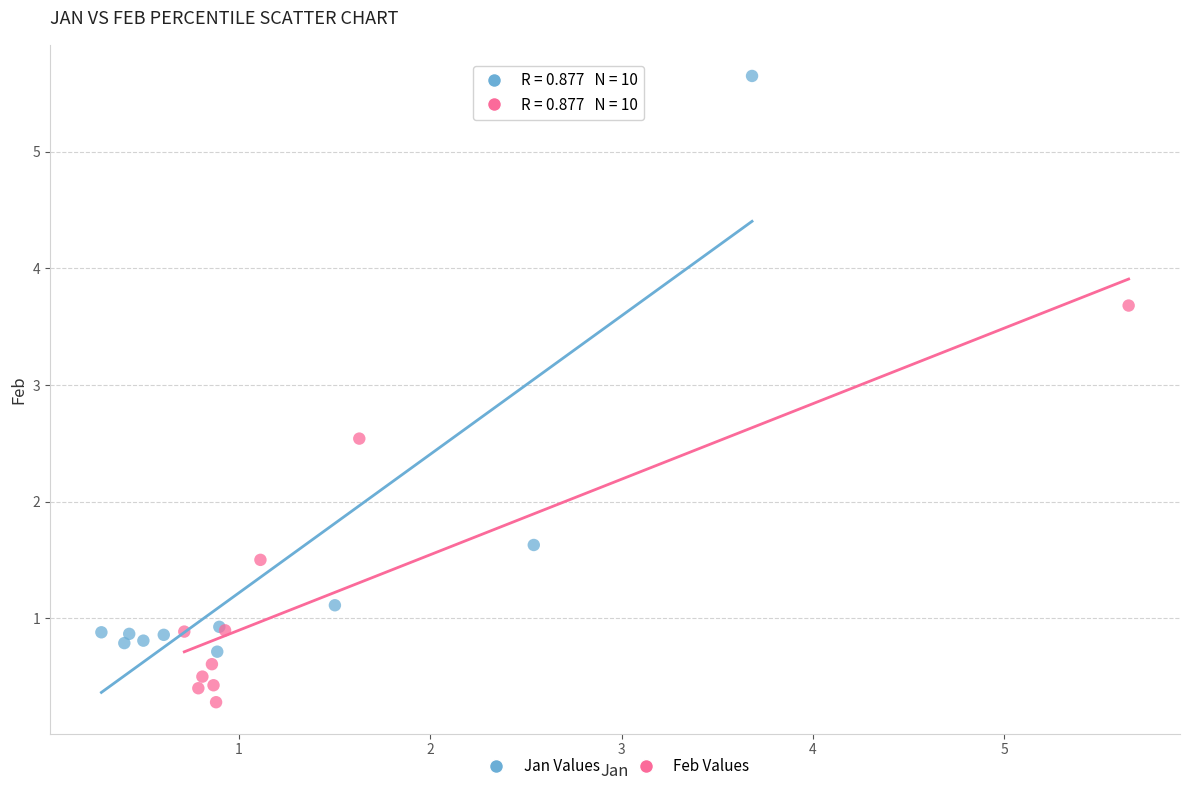

Which series contains the lowest Y value?

Feb Values